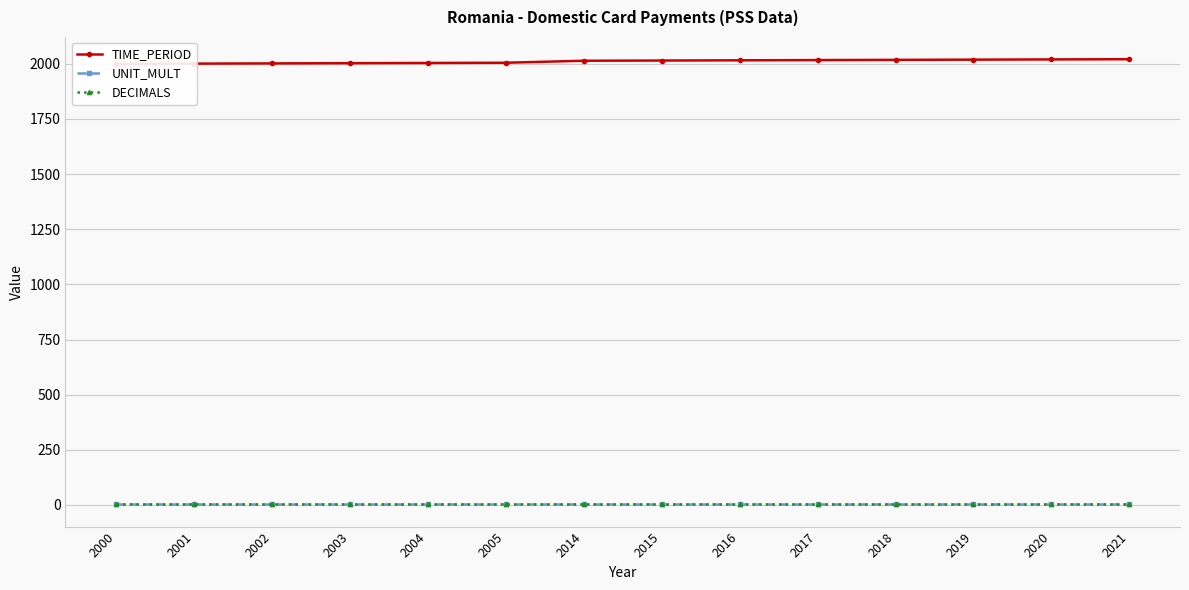

Which label corresponds to the largest value in the chart?

2021